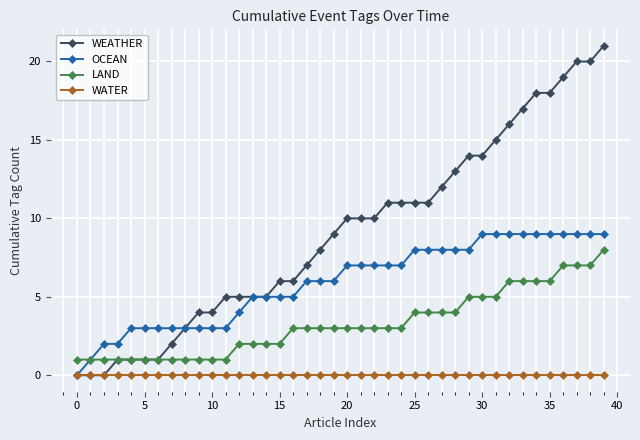

Rank the series by their maximum value, from lowest to highest.

WATER, LAND, OCEAN, WEATHER